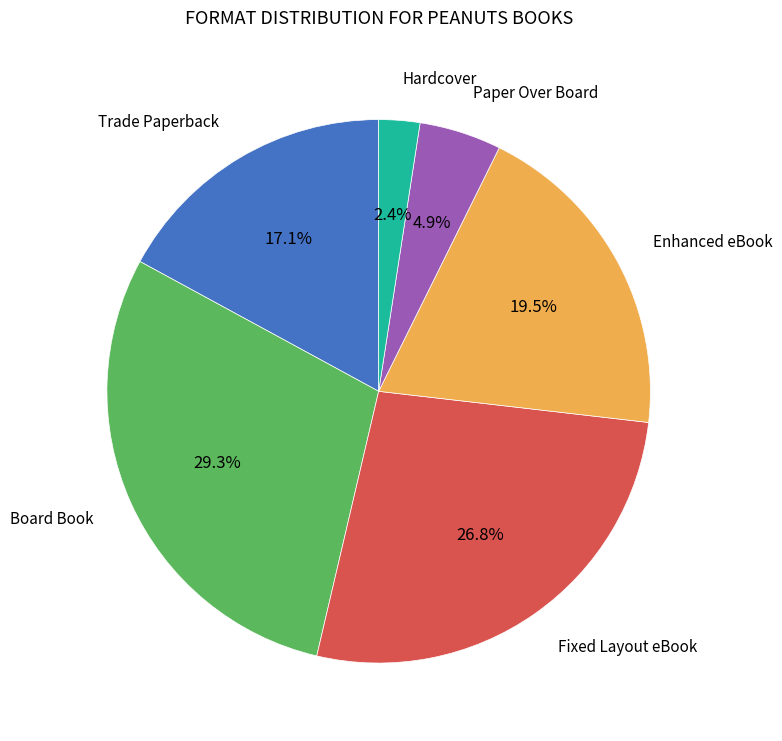

Is there a majority slice in this chart?

No